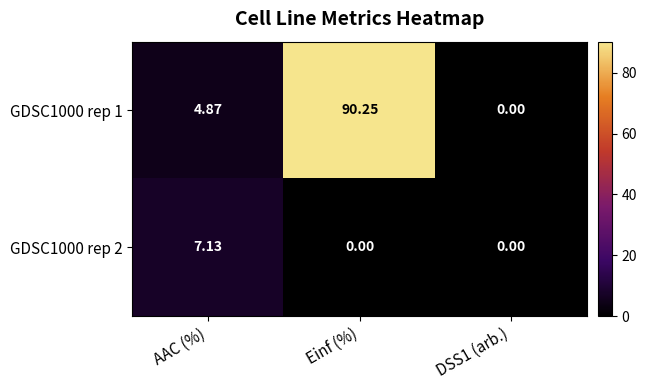

At which label does GDSC1000 rep 1 first exceed 4?

AAC (%)